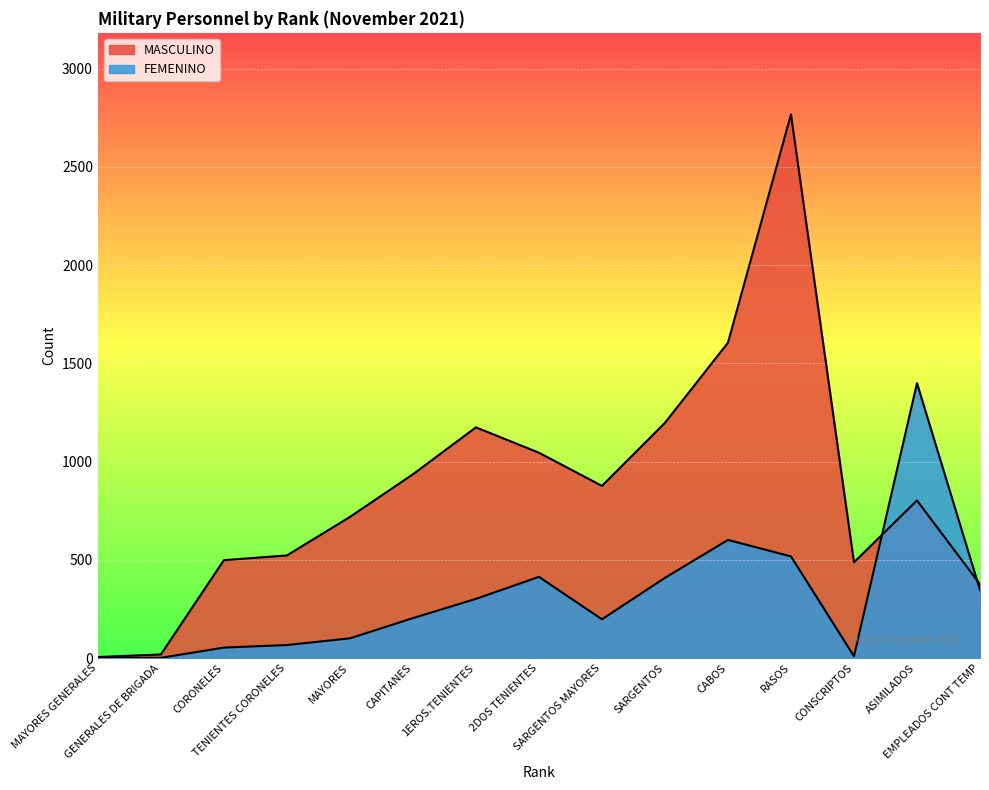

What is the minimum value for MASCULINO?

5